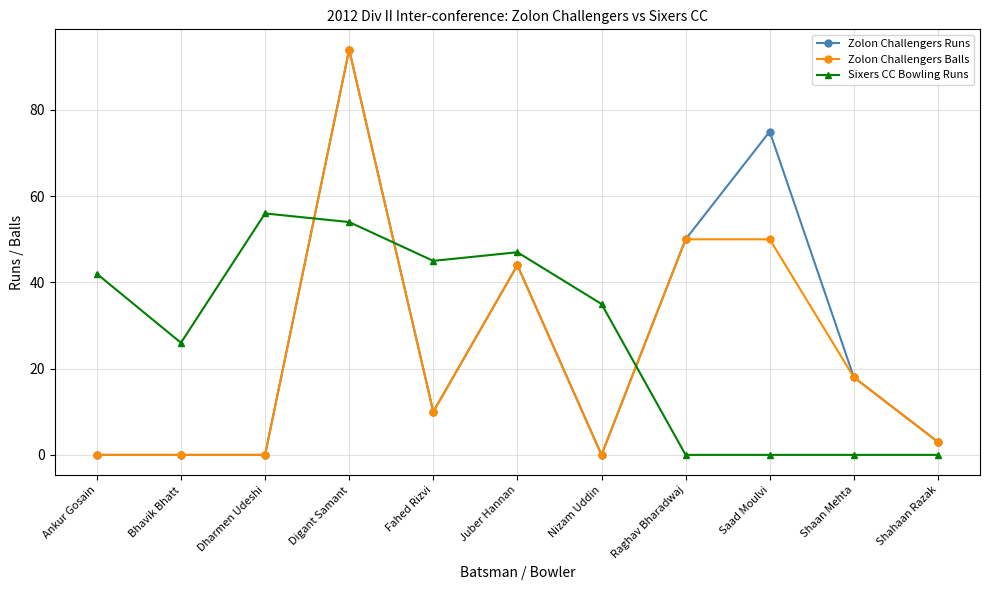

Is the value of Sixers CC Bowling Runs at Shaan Mehta greater than the value of Zolon Challengers Runs at Shahaan Razak?

No